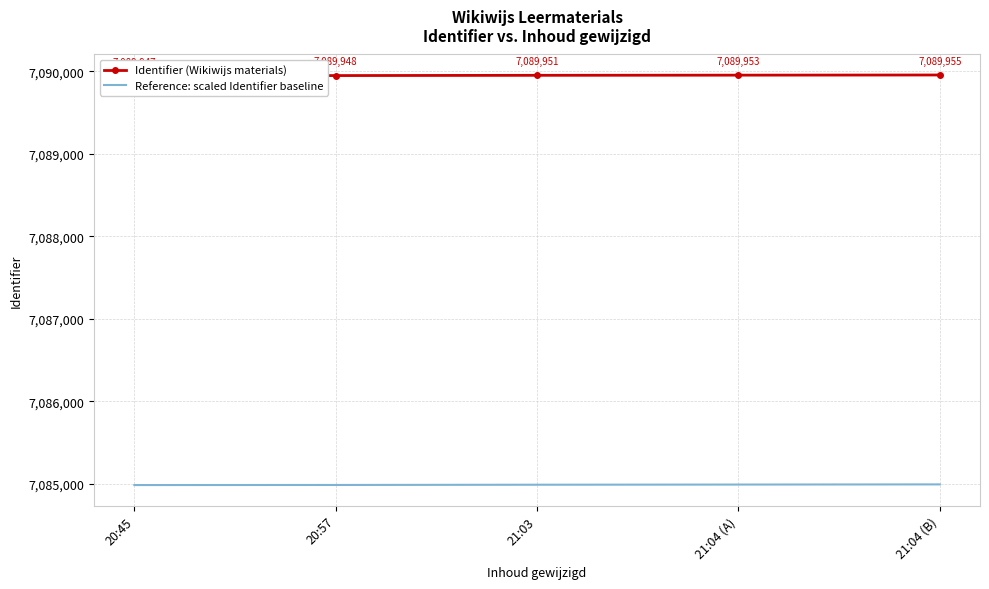

What is the difference between the Reference: scaled Identifier baseline values at 20:57 and 21:03?

3.0